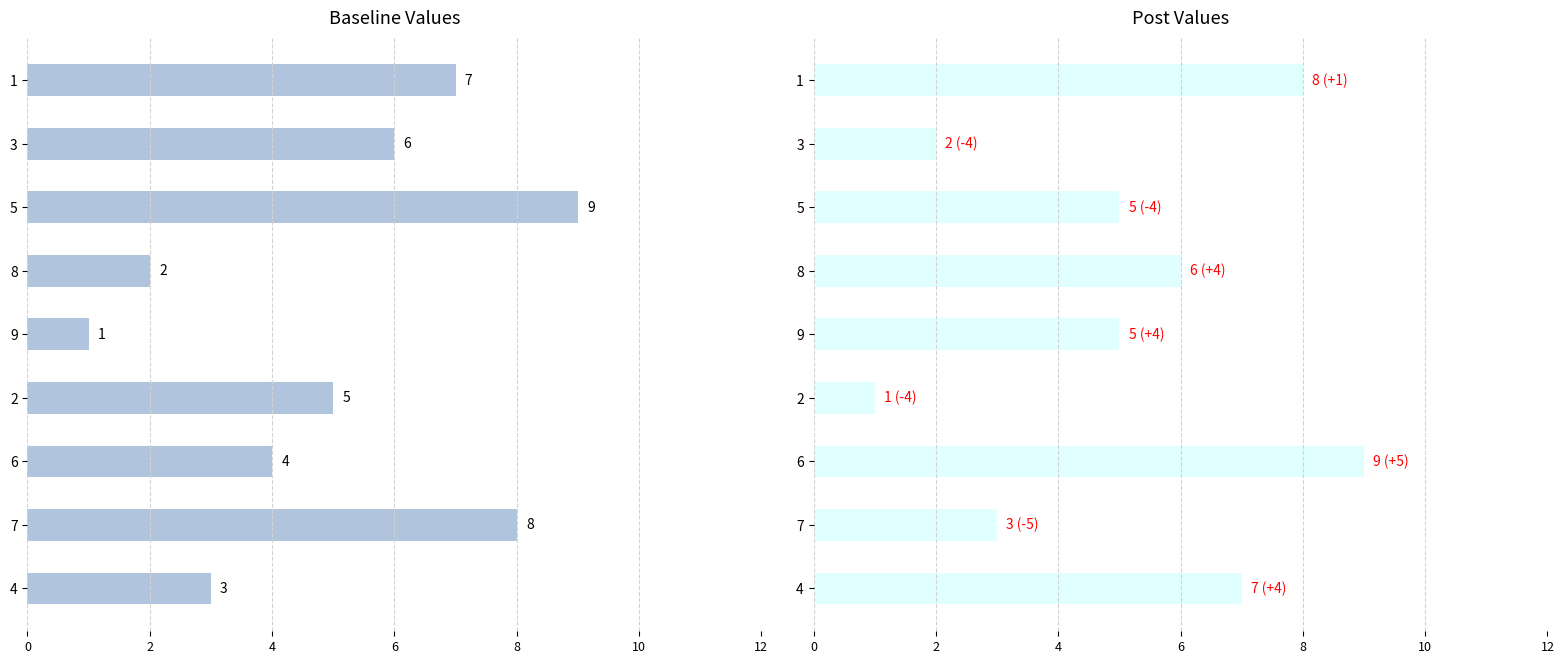

How many bars are there in each group?

2